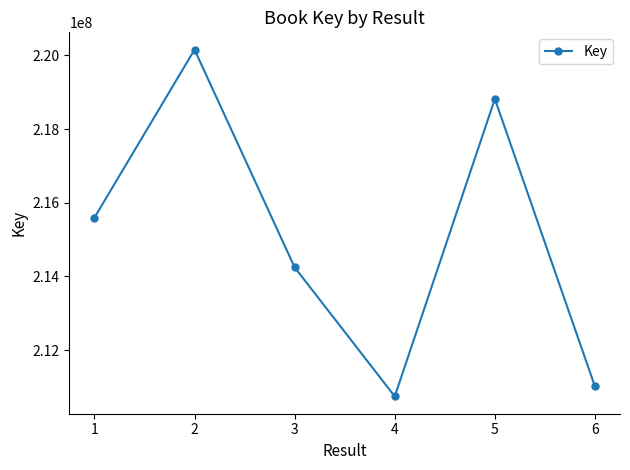

What is the difference between the second highest and minimum values?

8068724